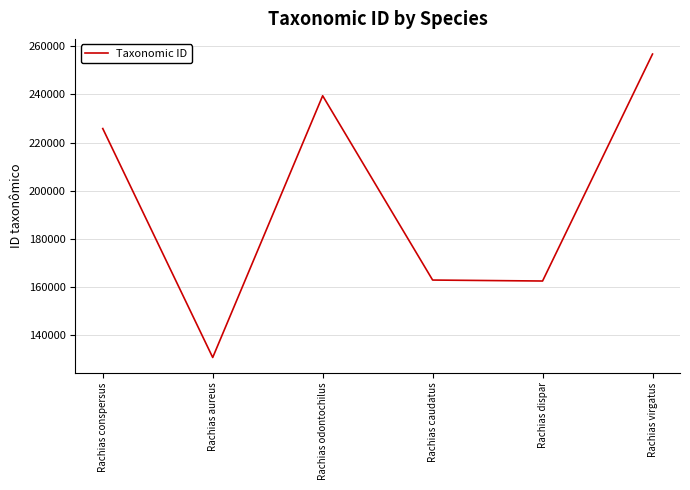

Which category has the lowest value across all series?

Rachias aureus